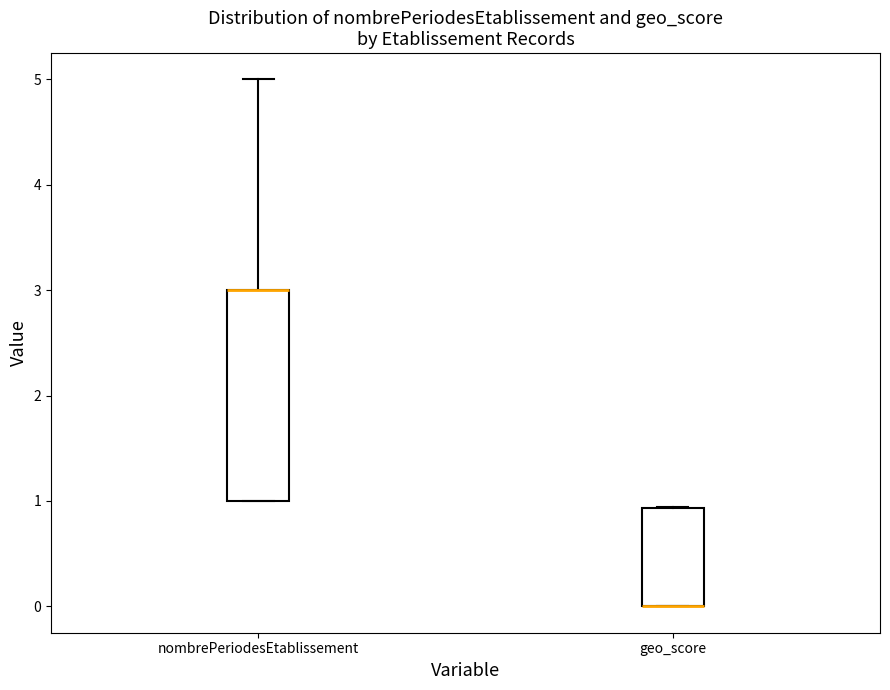

Reading left to right, read every box against the y-axis: the position of its median line, the range the box covers, and the ends of its whiskers. The values are not printed on the chart, so give them approximately, as read against the axis.

nombrePeriodesEtablissement: median 3.0 (drawn on the box's upper edge), box 1.0 to 3.0, whiskers 1.0 to 5.0
geo_score: median 0.0 (drawn on the box's lower edge), box 0.0 to 0.9, whiskers 0.0 to 0.9